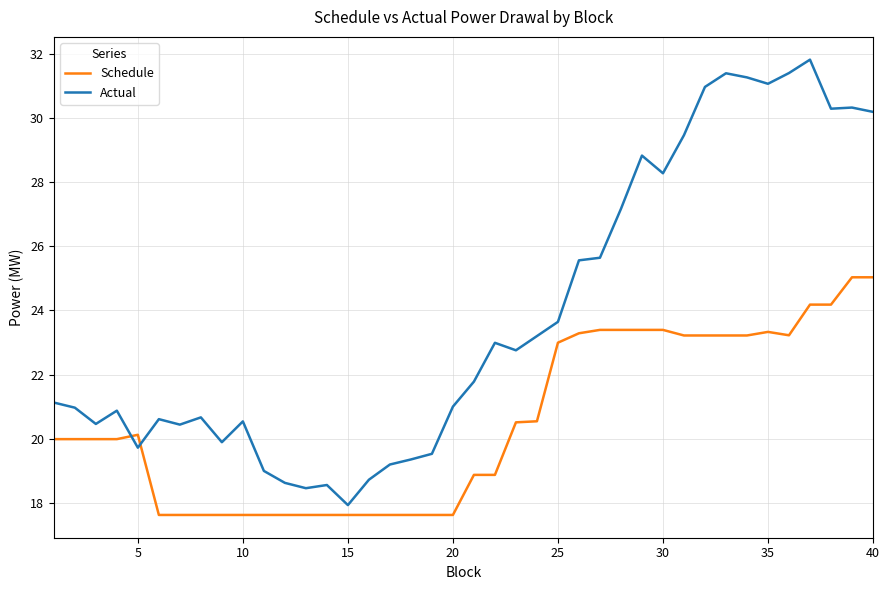

What is the sum of all Actual values?

953.8